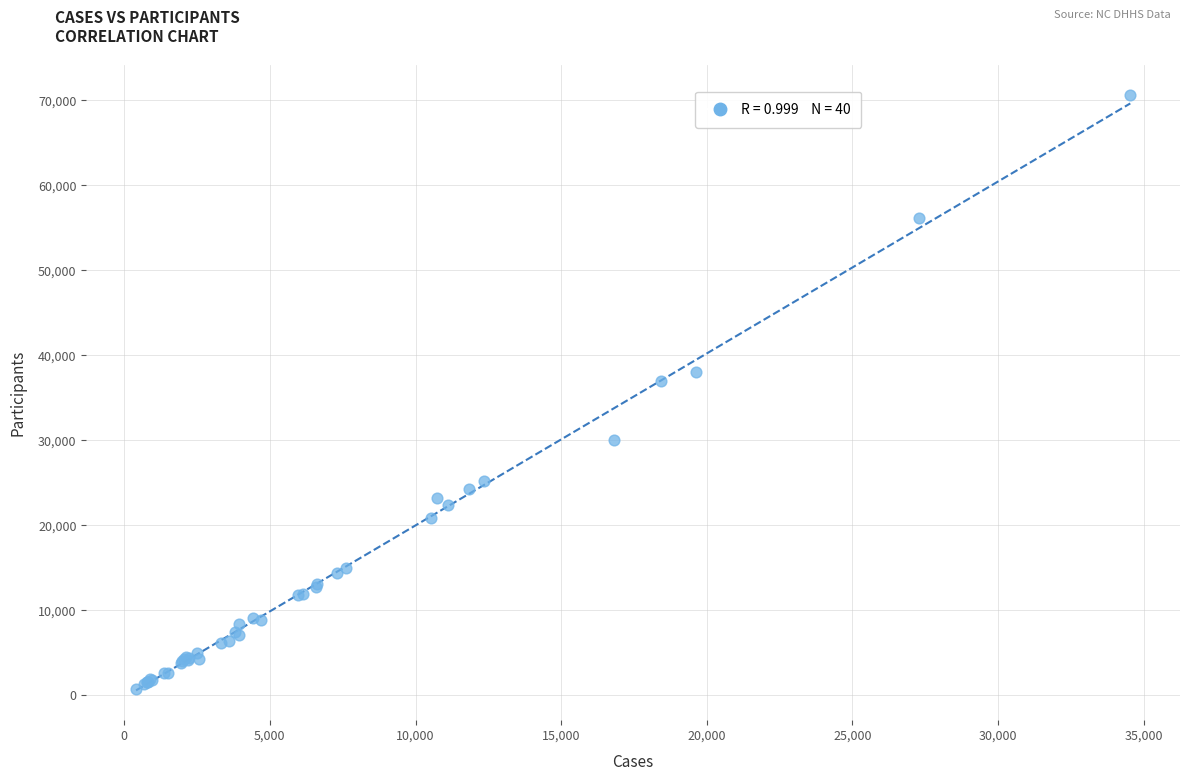

What Y value in the scatter plot is closest to 35731?

37031